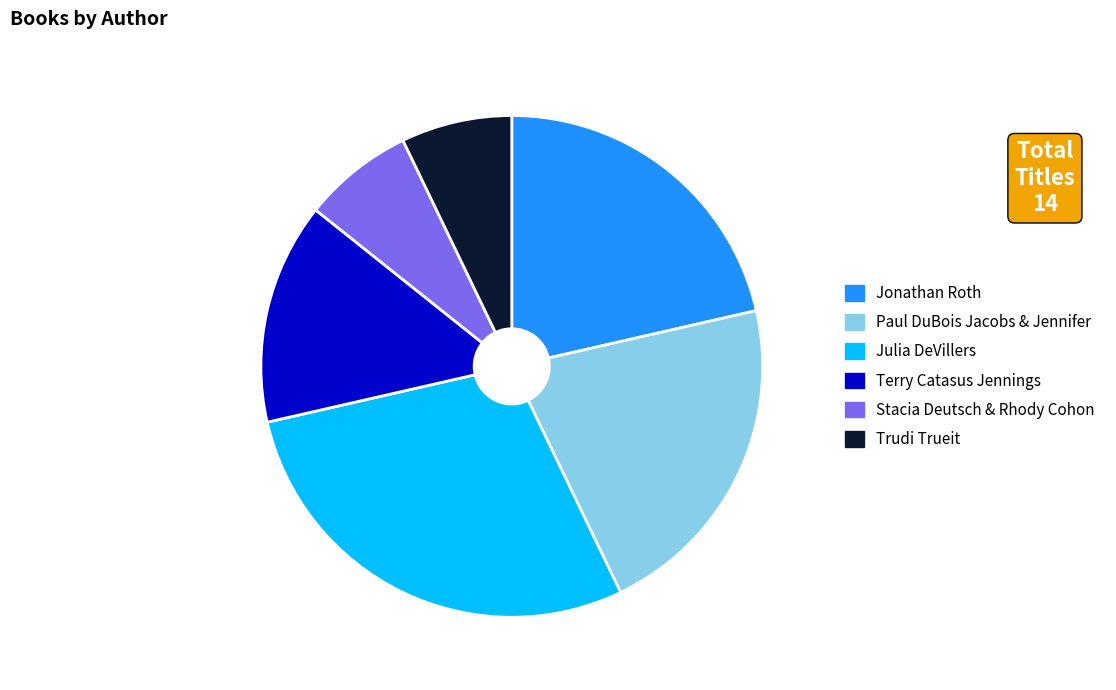

Is Julia DeVillers the majority of the pie?

No